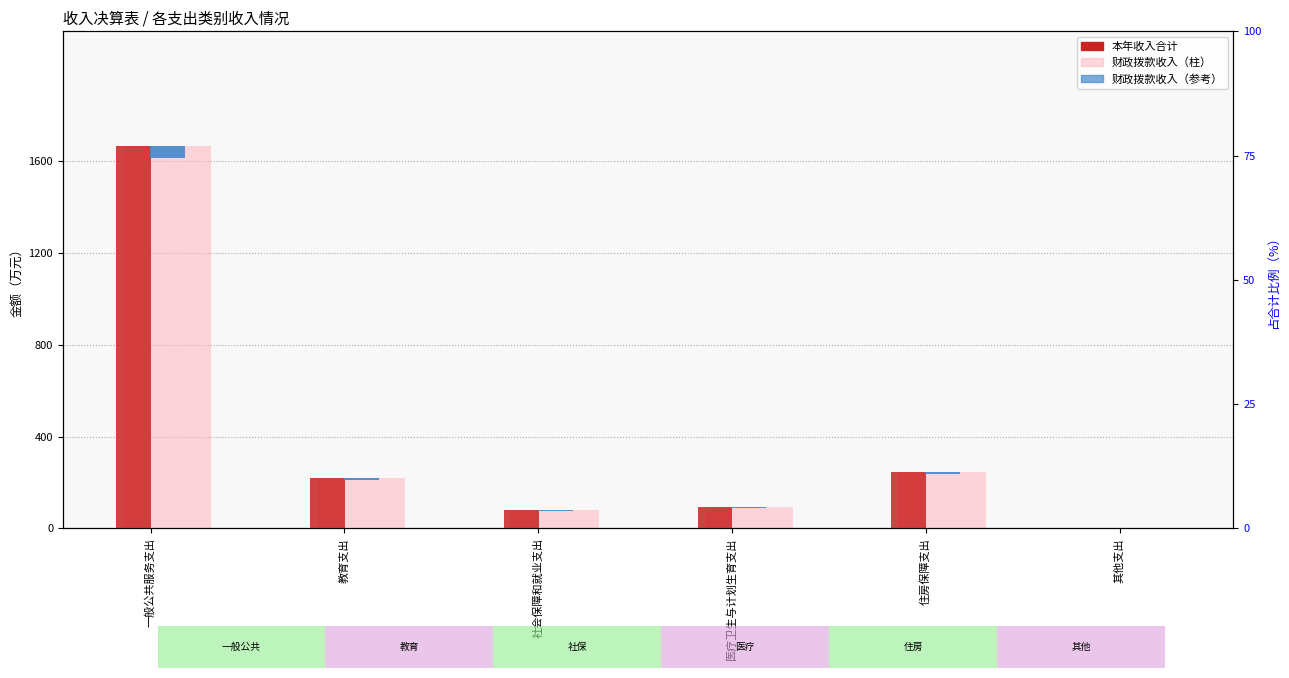

Reading left to right, extract all data points from this chart.

本年收入合计: 一般公共服务支出=1665.9	教育支出=219.3	社会保障和就业支出=78.9	医疗卫生与计划生育支出=91.7	住房保障支出=246.0	其他支出=1.5
财政拨款收入: 一般公共服务支出=1665.9	教育支出=219.3	社会保障和就业支出=78.9	医疗卫生与计划生育支出=91.7	住房保障支出=246.0	其他支出=1.5